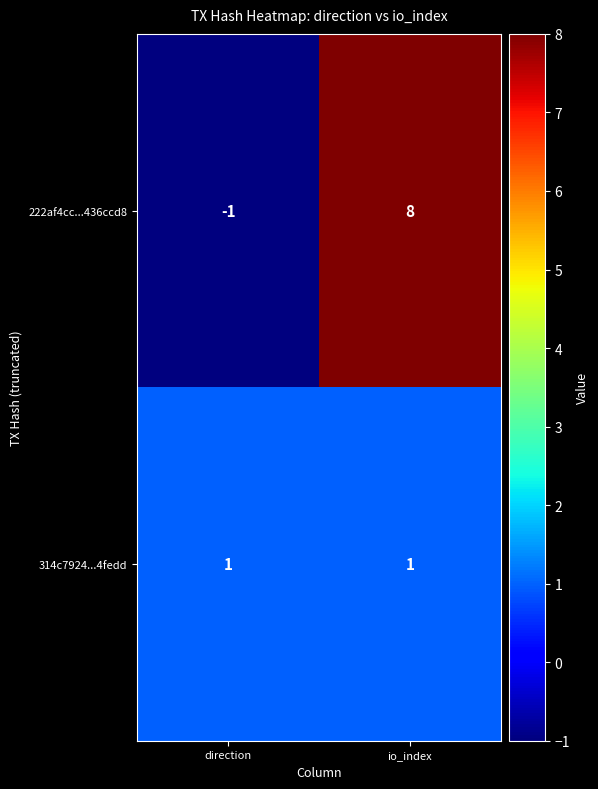

How many positive values does the 222af4cc...436ccd8 series have?

1